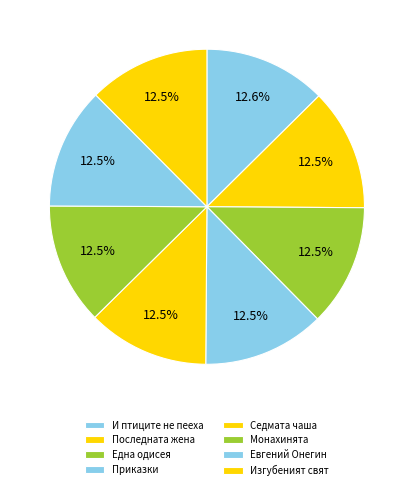

True or false: Евгений Онегин accounts for 12% of the total.

True